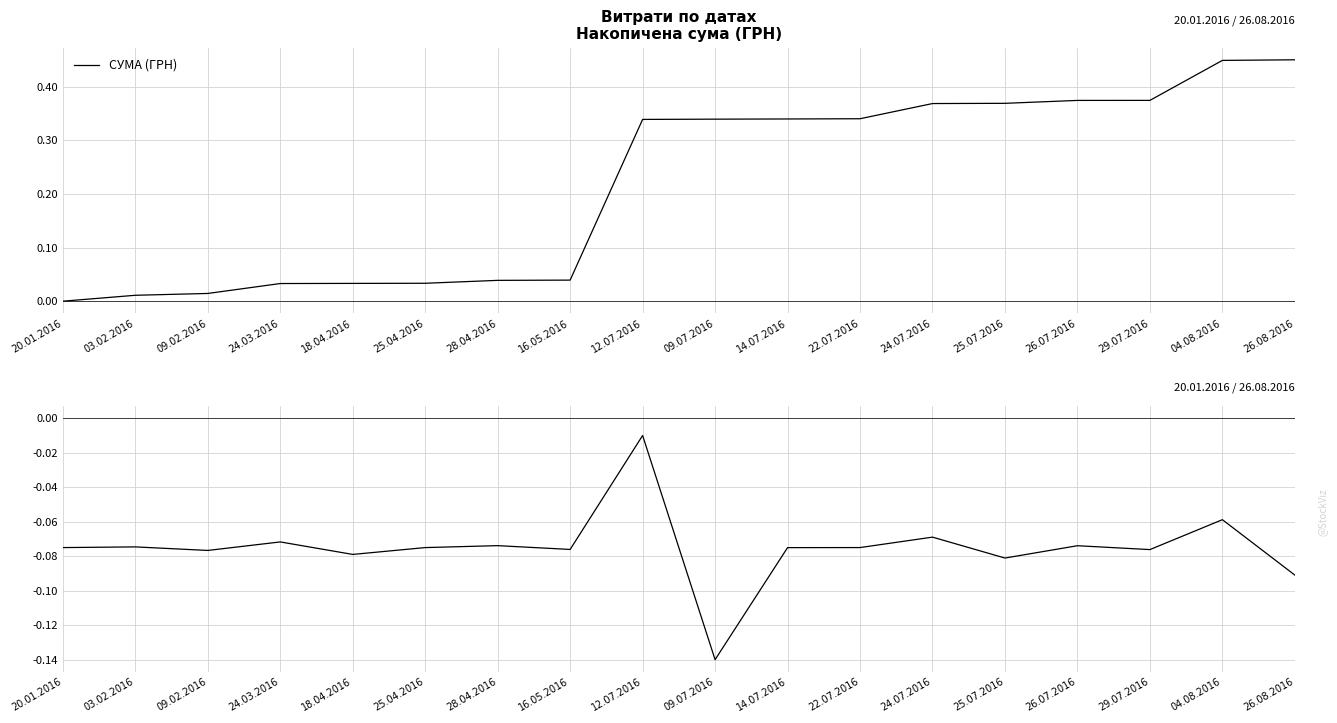

What is the average value?

-0.1